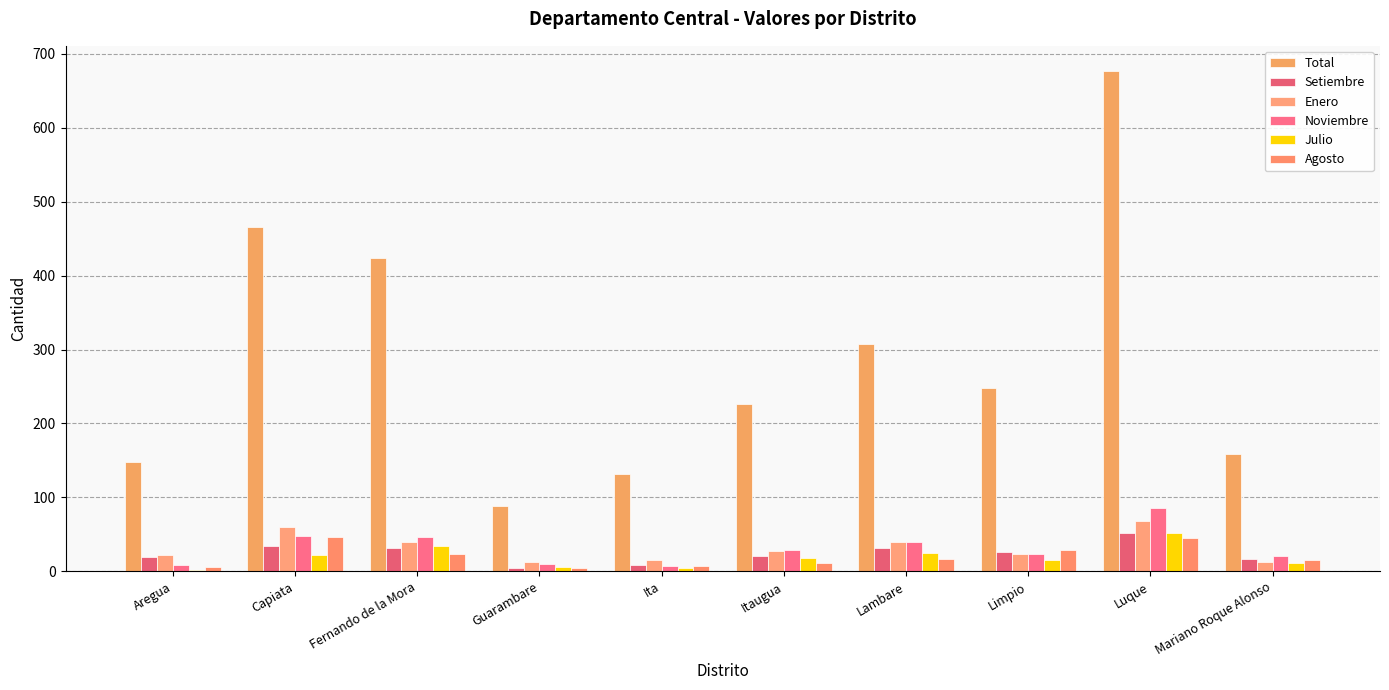

What is the difference between the maximum and minimum values in the Setiembre series?

47